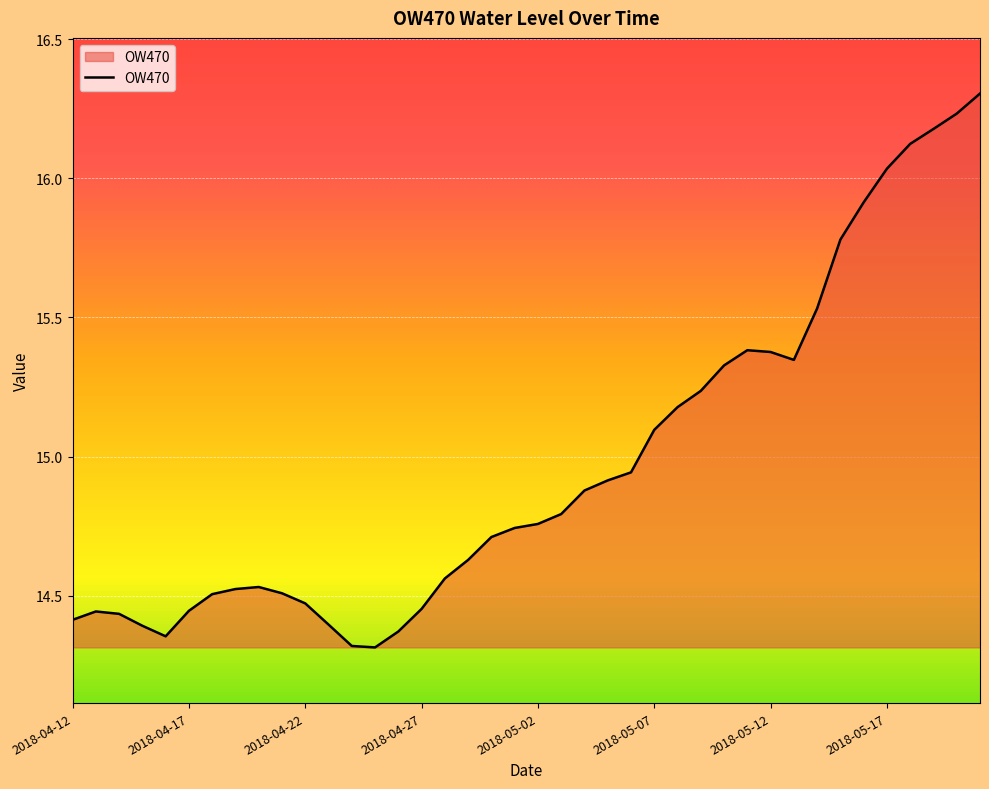

What is the difference between the maximum and minimum values?

2.0